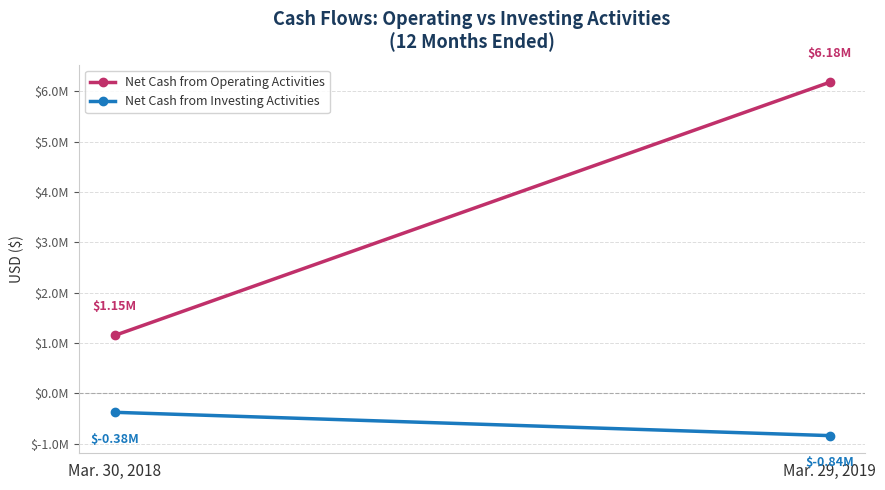

What position from the left is Mar. 30, 2018?

1